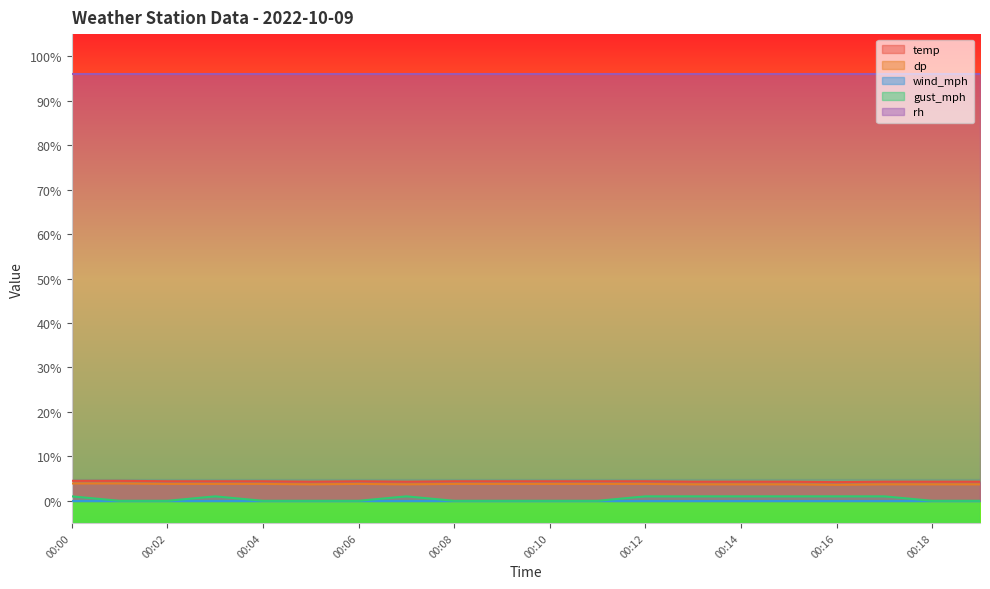

Which series has the largest range (max minus min)?

gust_mph